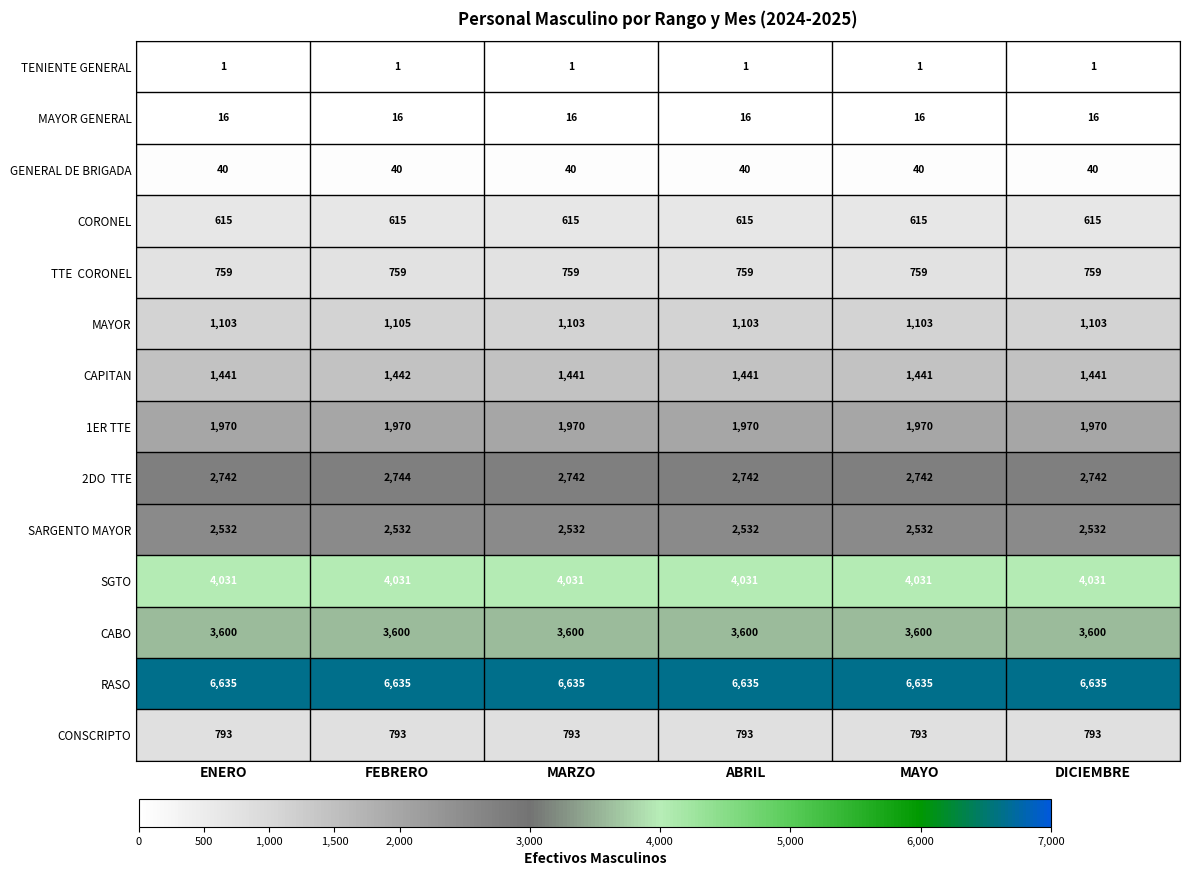

Is it true that TENIENTE GENERAL equals 1 at ENERO?

True